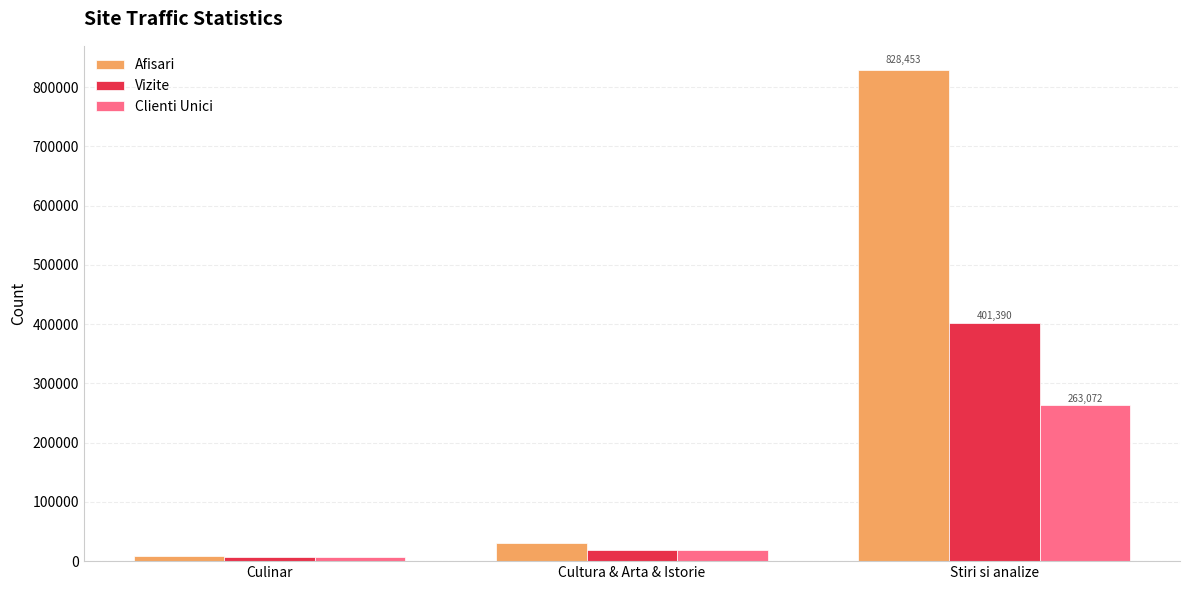

True or false: Afisari has a value of 492443 at Stiri si analize.

False